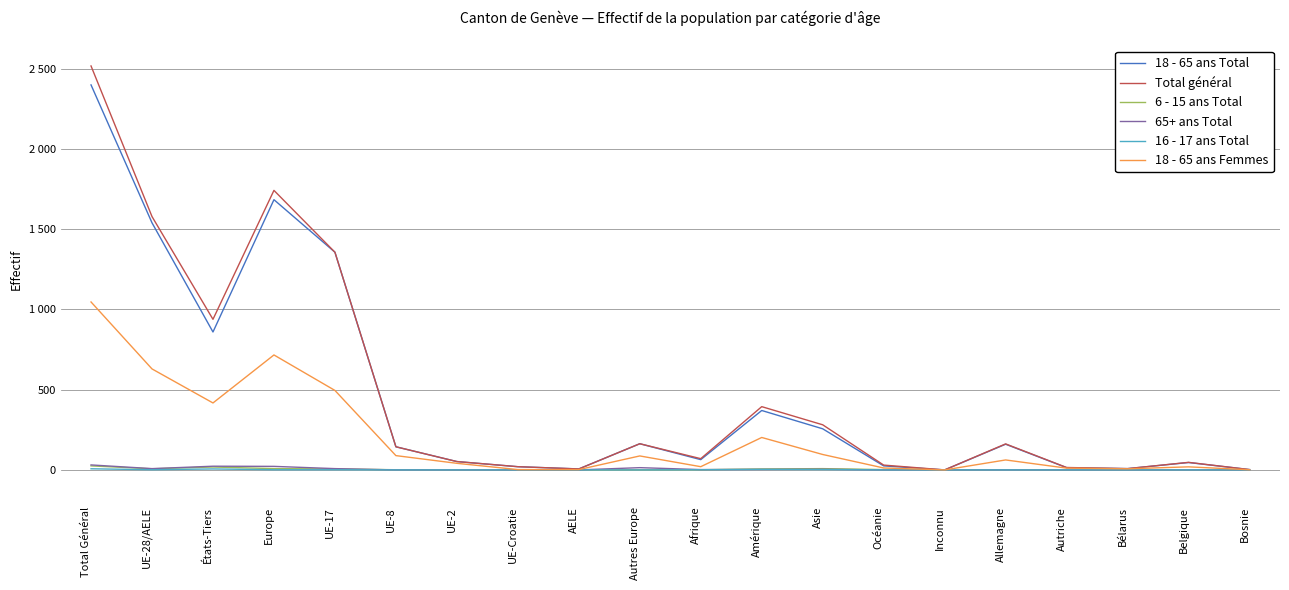

What is the value of the Total général point at the 20th from the left?

2